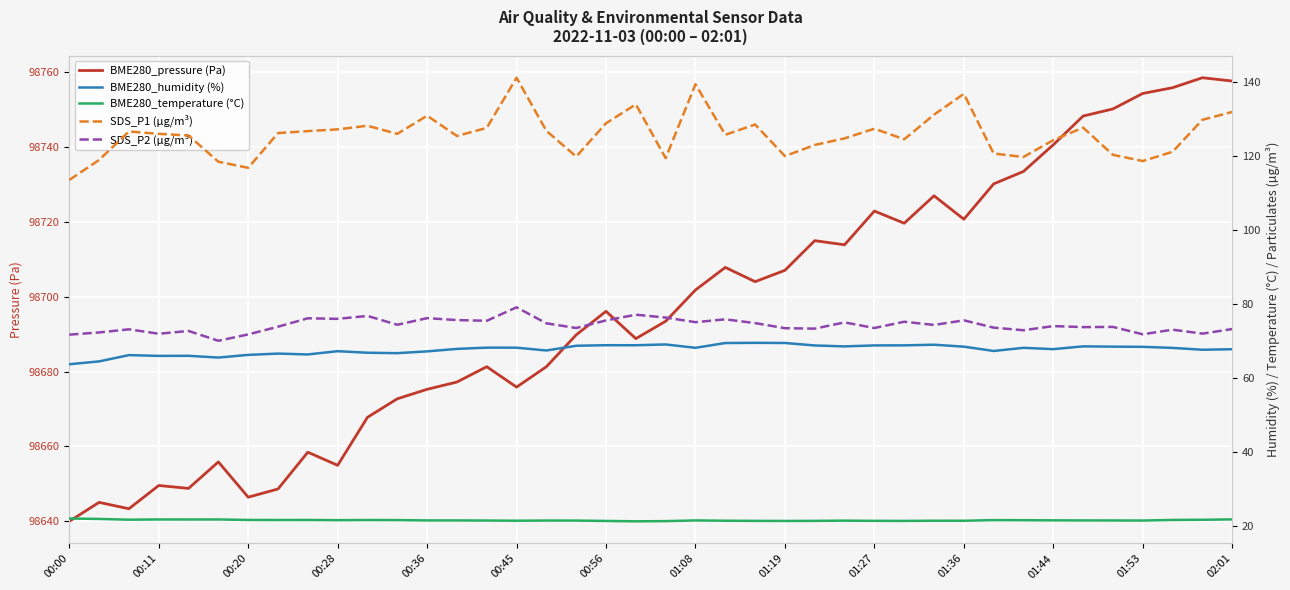

What is the approximate value of BME280_humidity (%) at 23?

69.5